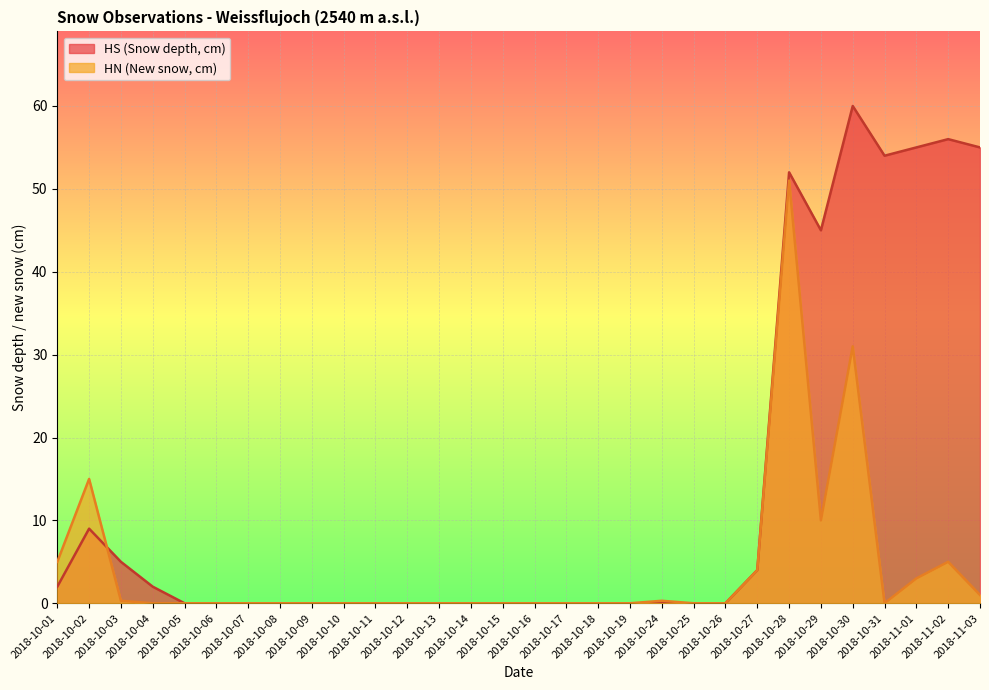

What is the difference between the second highest and second lowest values in the HN series?

31.0